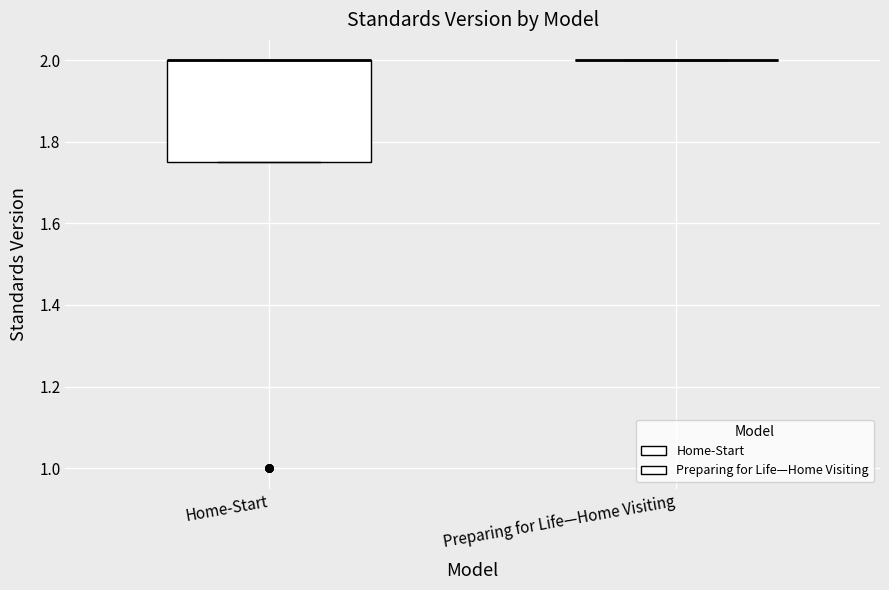

Where is the upper edge of the box for Home-Start on the y-axis? The values are not printed on the chart, so give them approximately, as read against the axis.

2.00